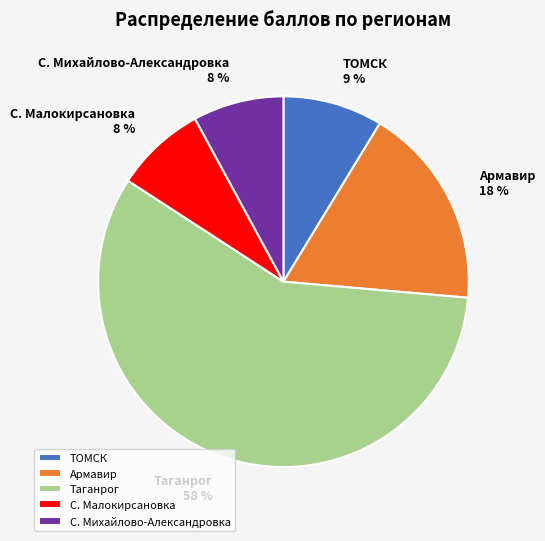

Which has a higher value, ТОМСК or С. Михайлово-Александровка?

ТОМСК